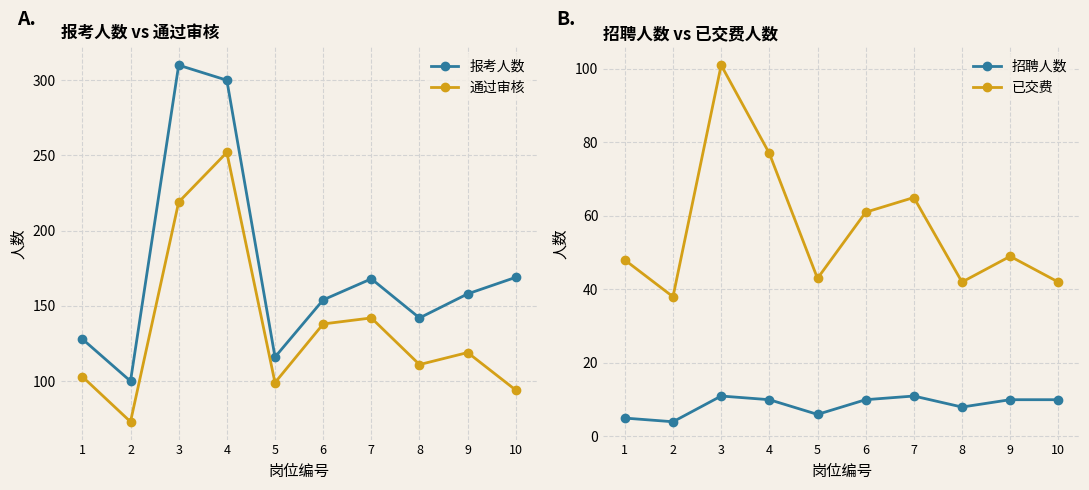

What is the difference between the highest and lowest values at 5?

110